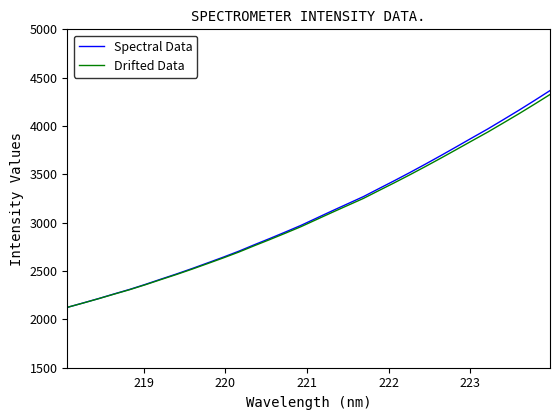

Does the chart display data point markers on the line(s)?

No